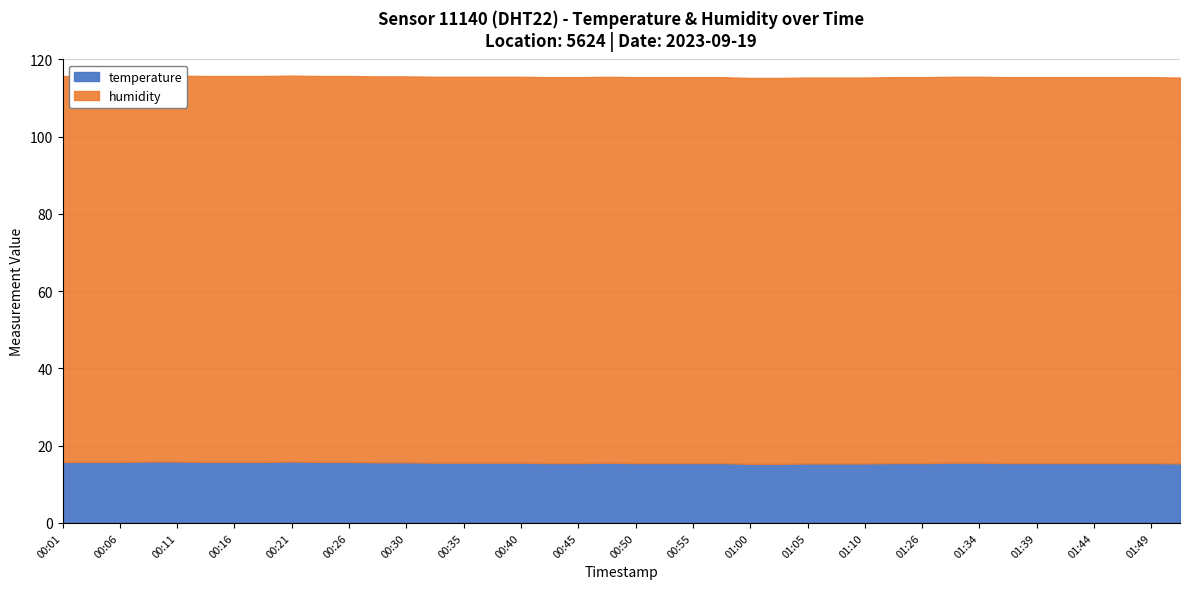

Which series has the largest range (max minus min)?

temperature